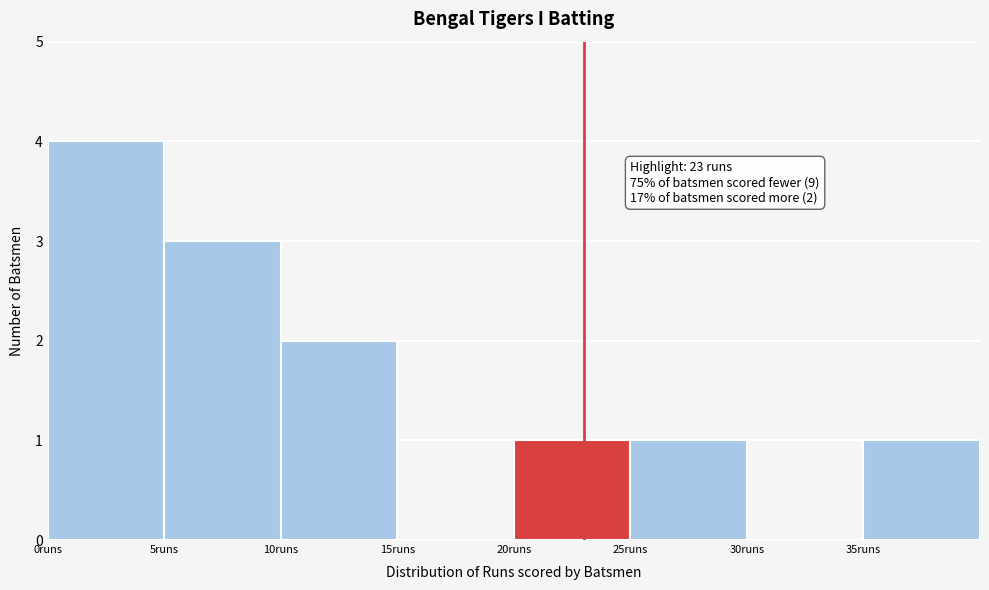

Over which range of the x-axis is the bar tallest?

0 to 5